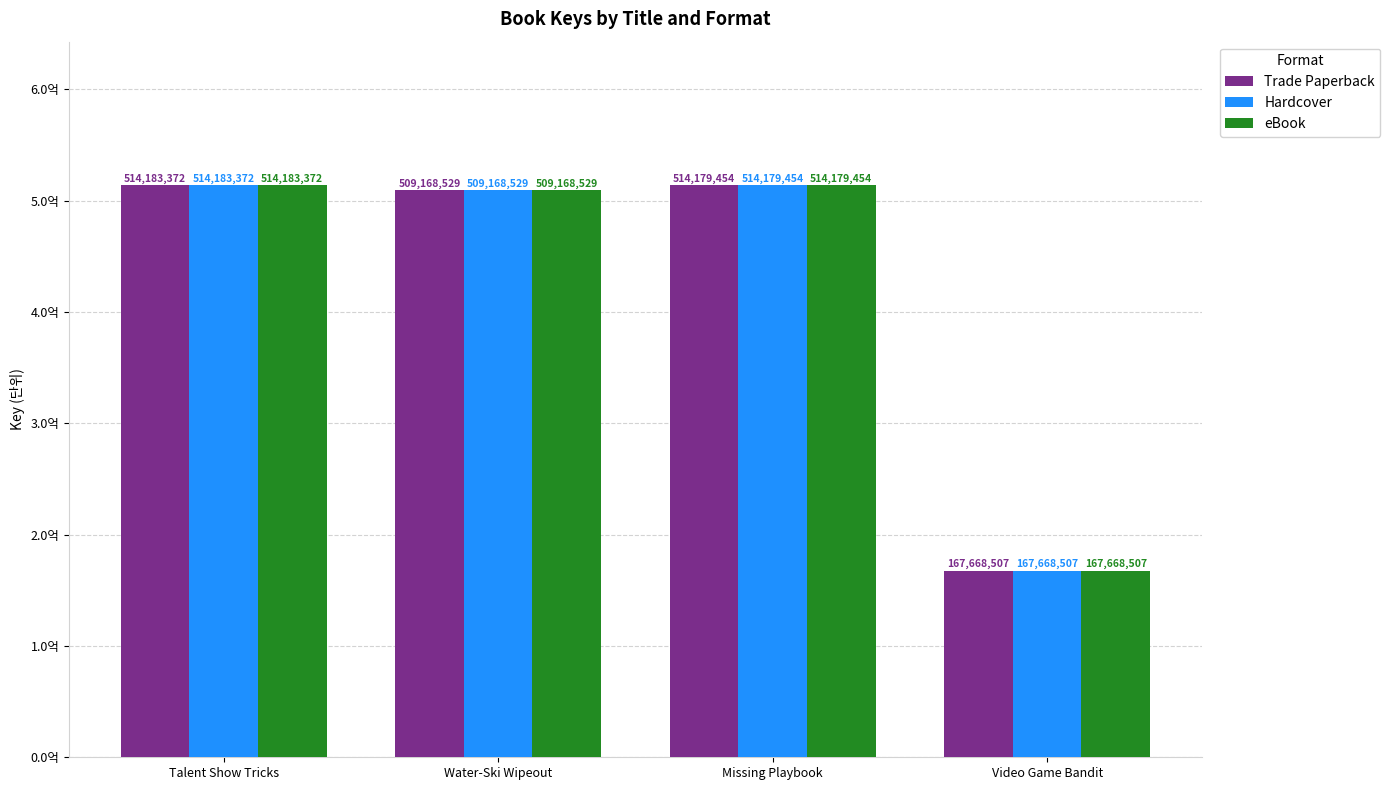

What is the lowest value of the Trade Paperback series?

167668507